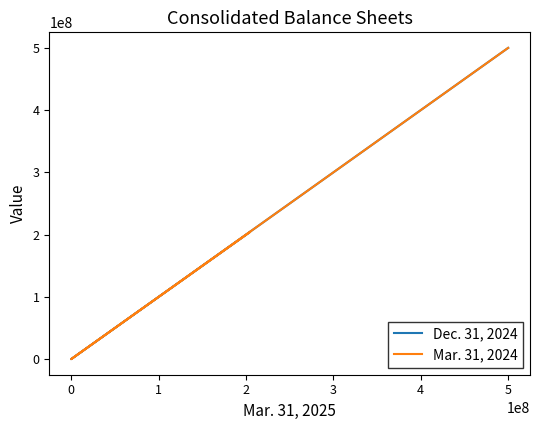

The value of Mar. 31, 2024 at 1 is 86312065. True or false?

False